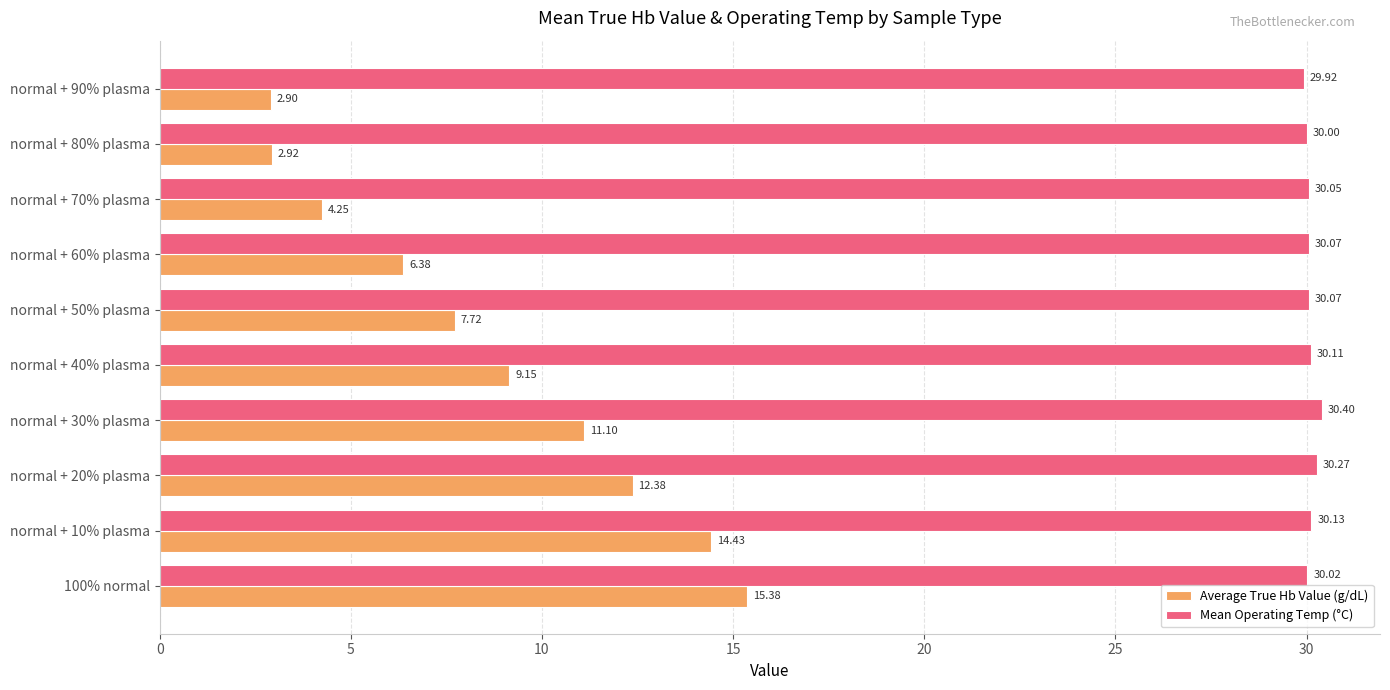

Which series changed the most between normal + 60% plasma and normal + 90% plasma?

Average True Hb Value (g/dL)